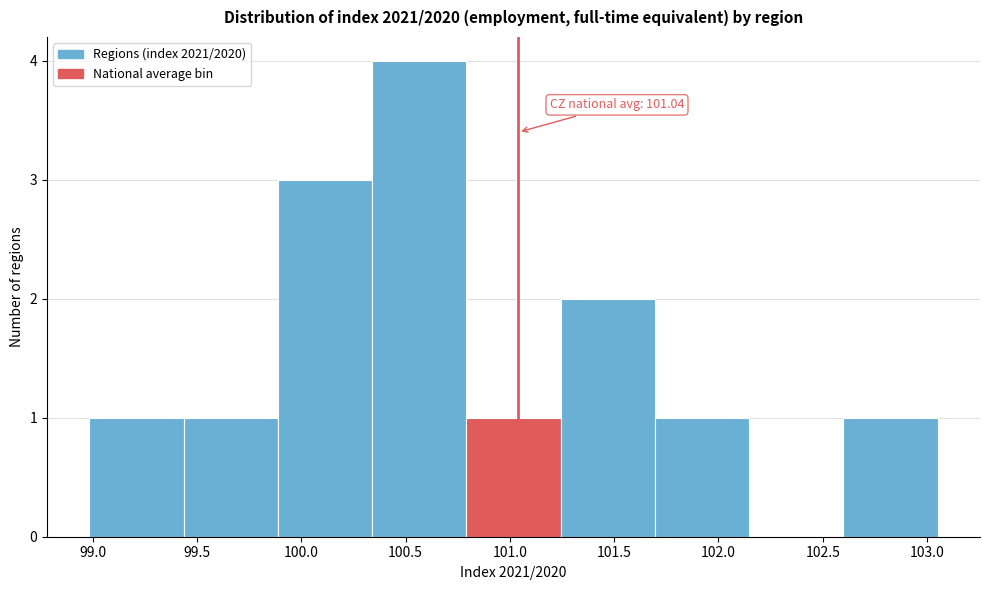

Over which range of the x-axis is the bar tallest?

100.35 to 100.80